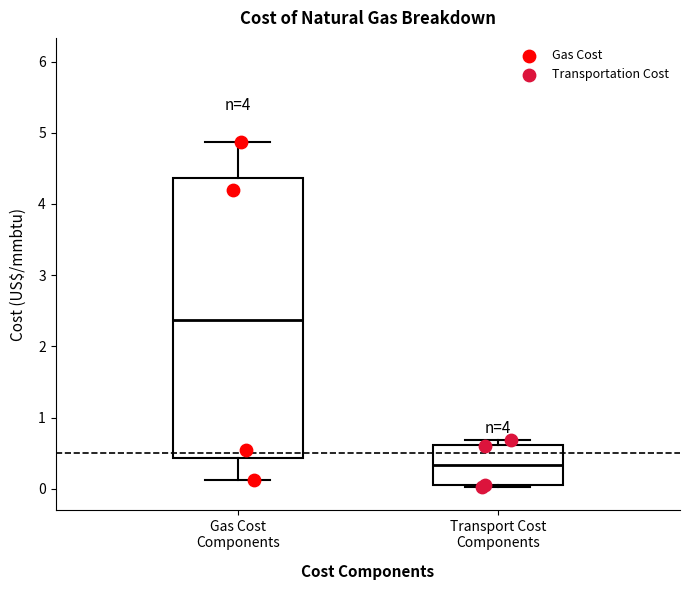

Reading left to right, transcribe this box plot: for each box, give where its median line is, the range the box spans, and where its two whiskers end, as read against the y-axis. The values are not printed on the chart, so give them approximately, as read against the axis.

Gas Cost Components: median 2.4, box 0.4 to 4.4, whiskers 0.1 to 4.9
Transport Cost Components: median 0.3, box 0.0 to 0.6, whiskers 0.0 (just below the box's lower edge) to 0.7